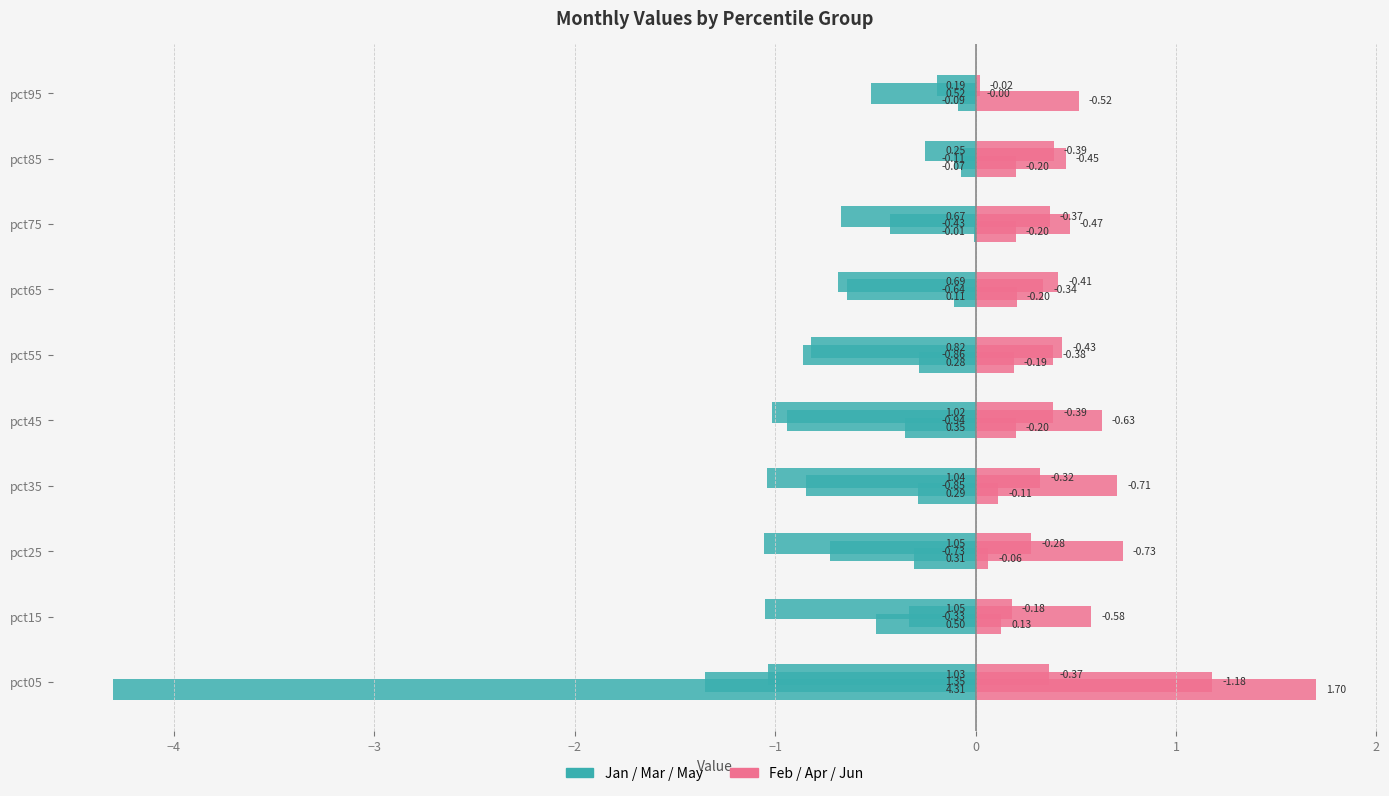

Which series has the largest range (max minus min)?

Jan